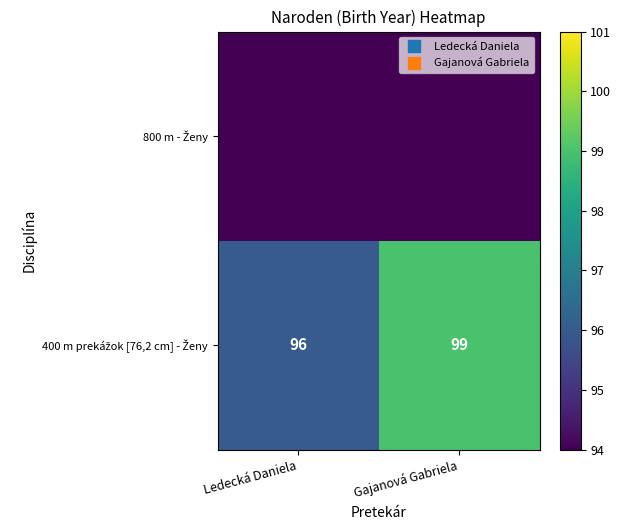

List the series in order of their overall mean, lowest first.

800 m - Ženy, 400 m prekážok [76,2 cm] - Ženy